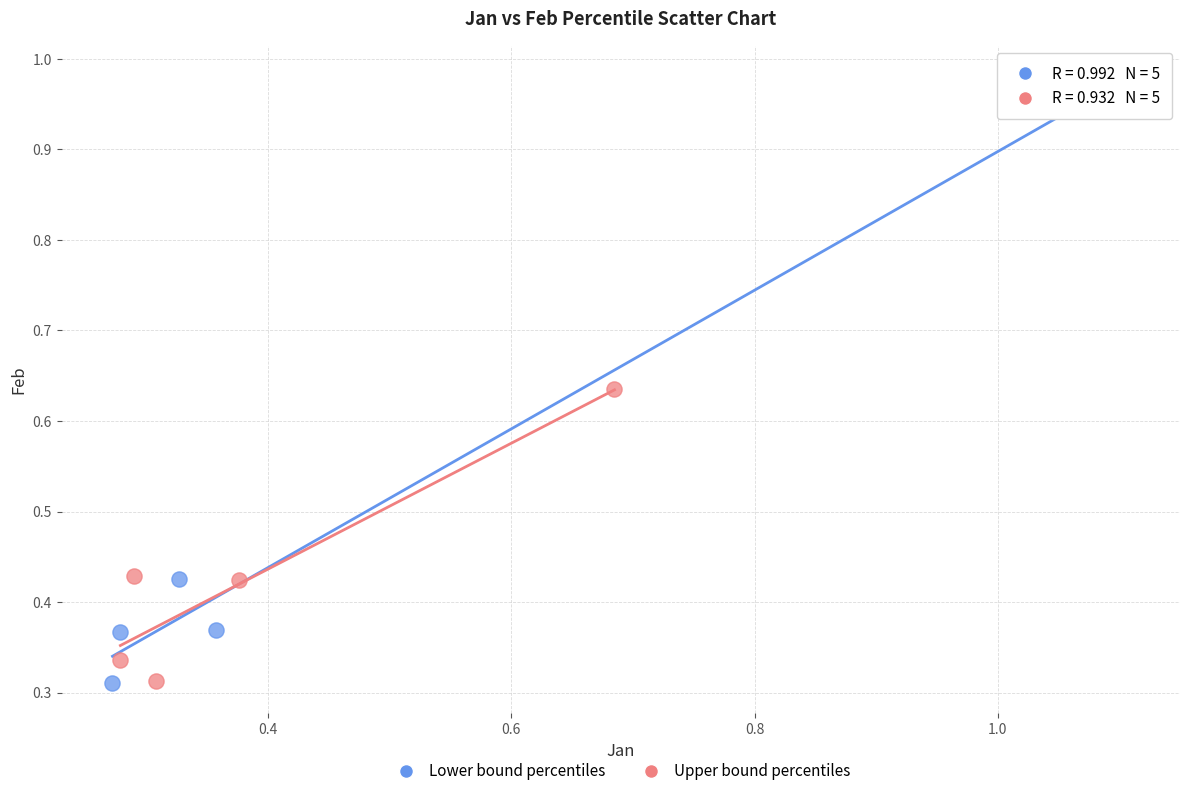

Which series has the largest Y range (max minus min)?

Lower bound percentiles